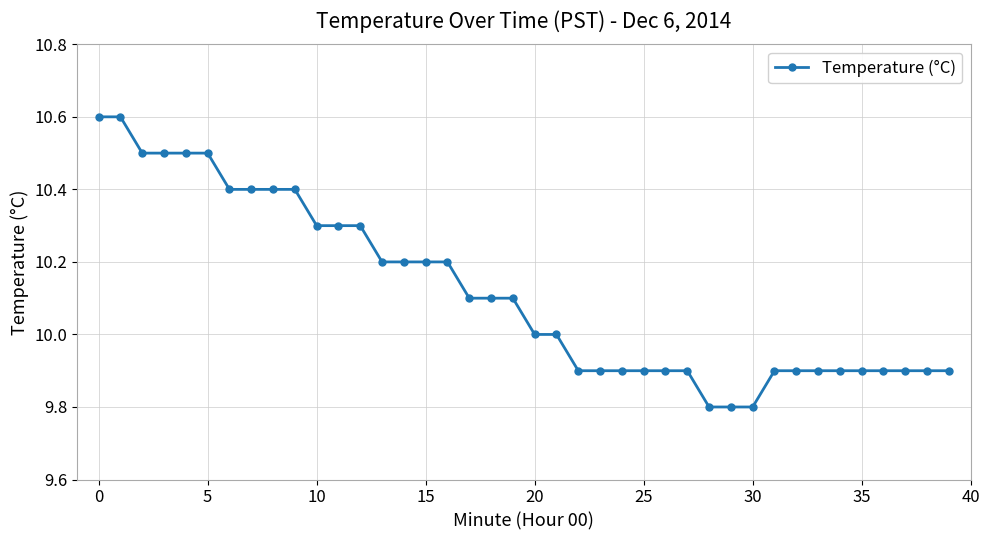

What is the maximum value shown in the chart?

10.6